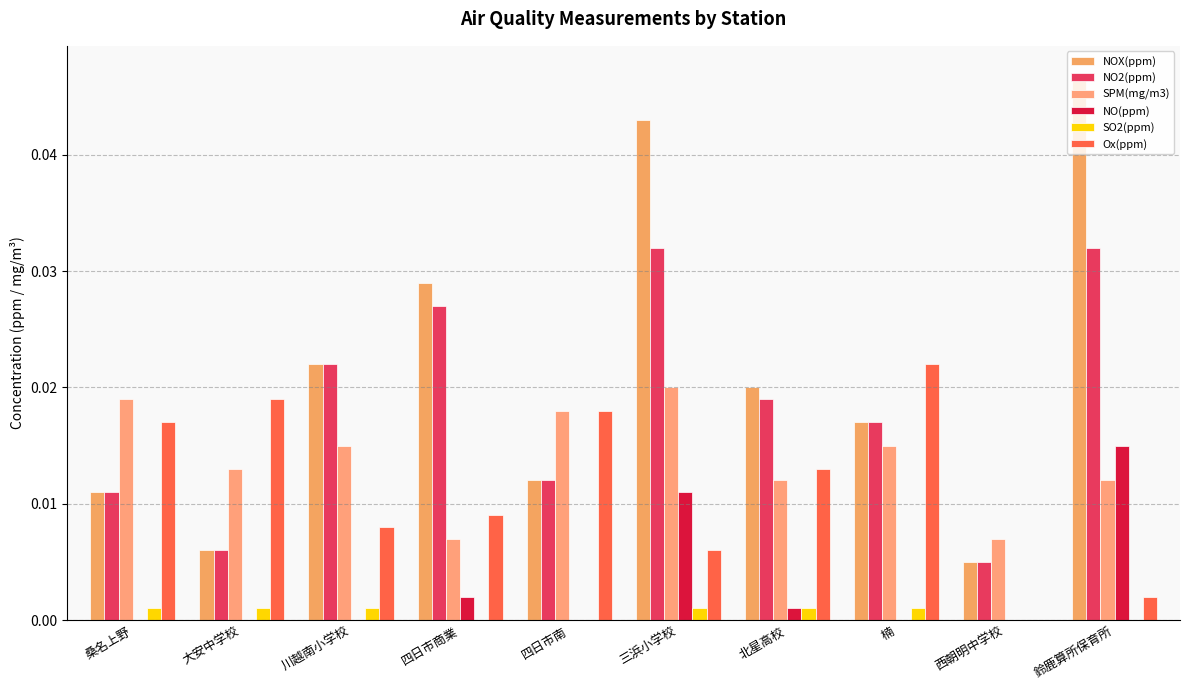

Rank the series at 北星高校 from highest to lowest value.

NOX(ppm), NO2(ppm), Ox(ppm), SPM(mg/m3), NO(ppm), SO2(ppm)